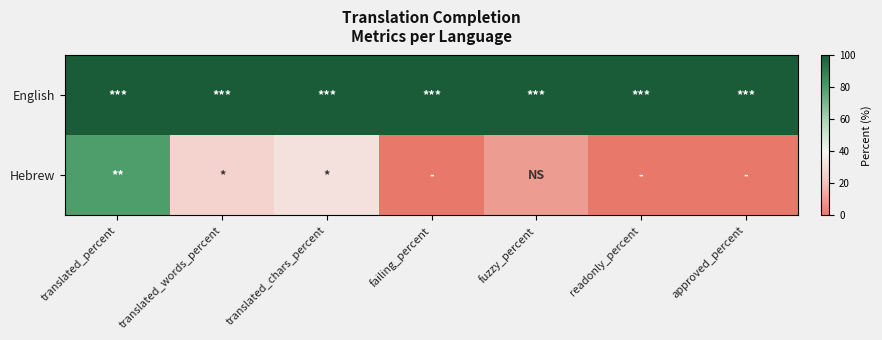

Which series has the largest range (max minus min)?

Hebrew